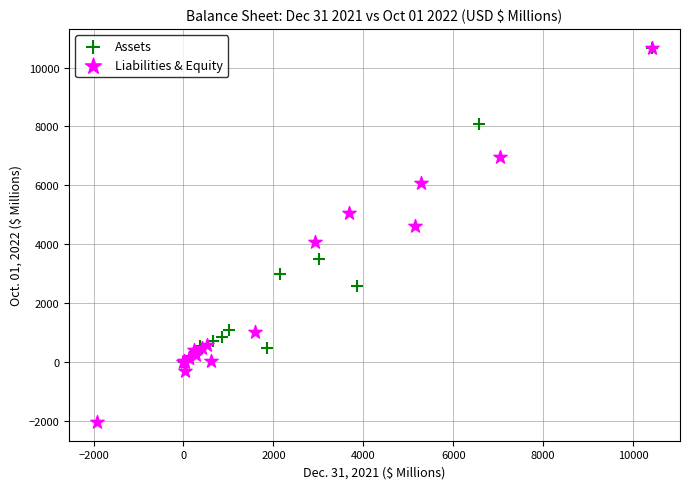

Which series reaches the minimum Y coordinate?

Liabilities & Equity